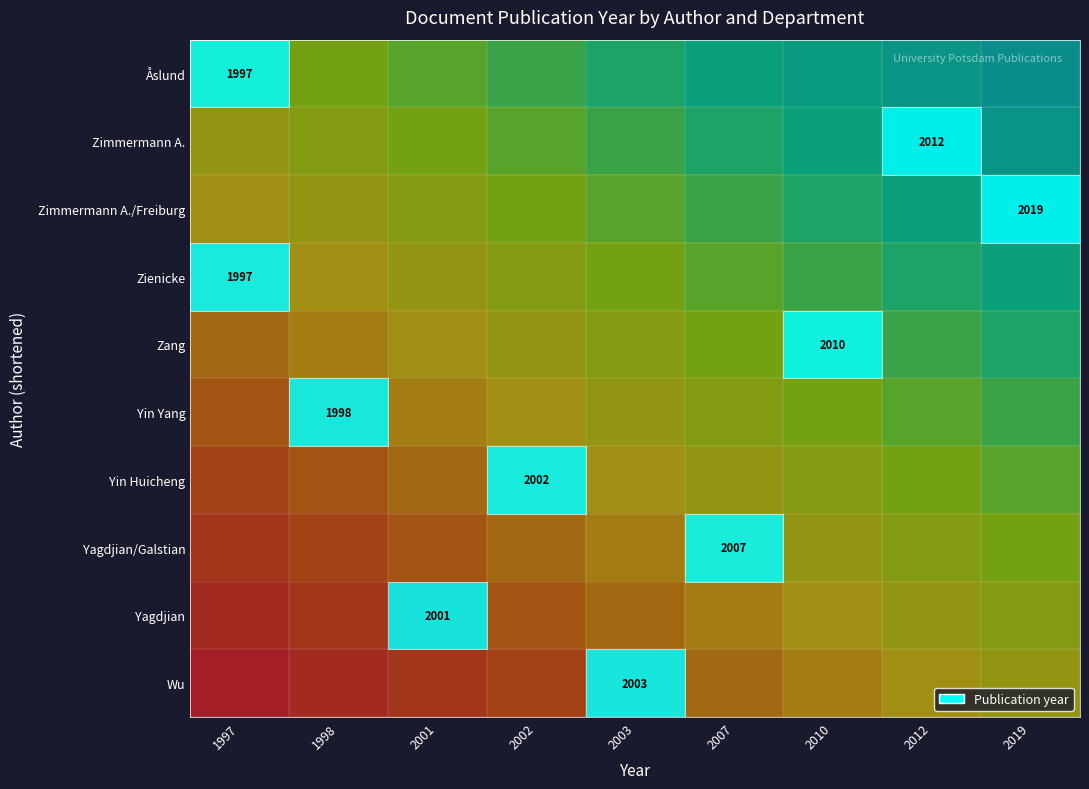

Which label corresponds to the largest value in the chart?

2019